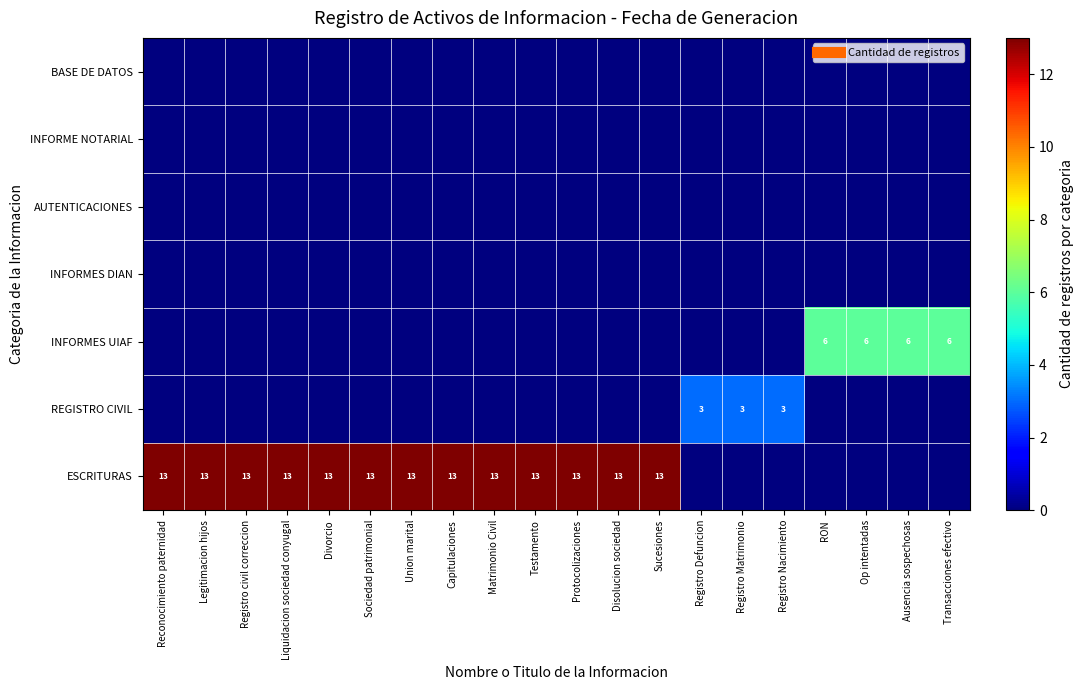

How many data points does each series have?

20